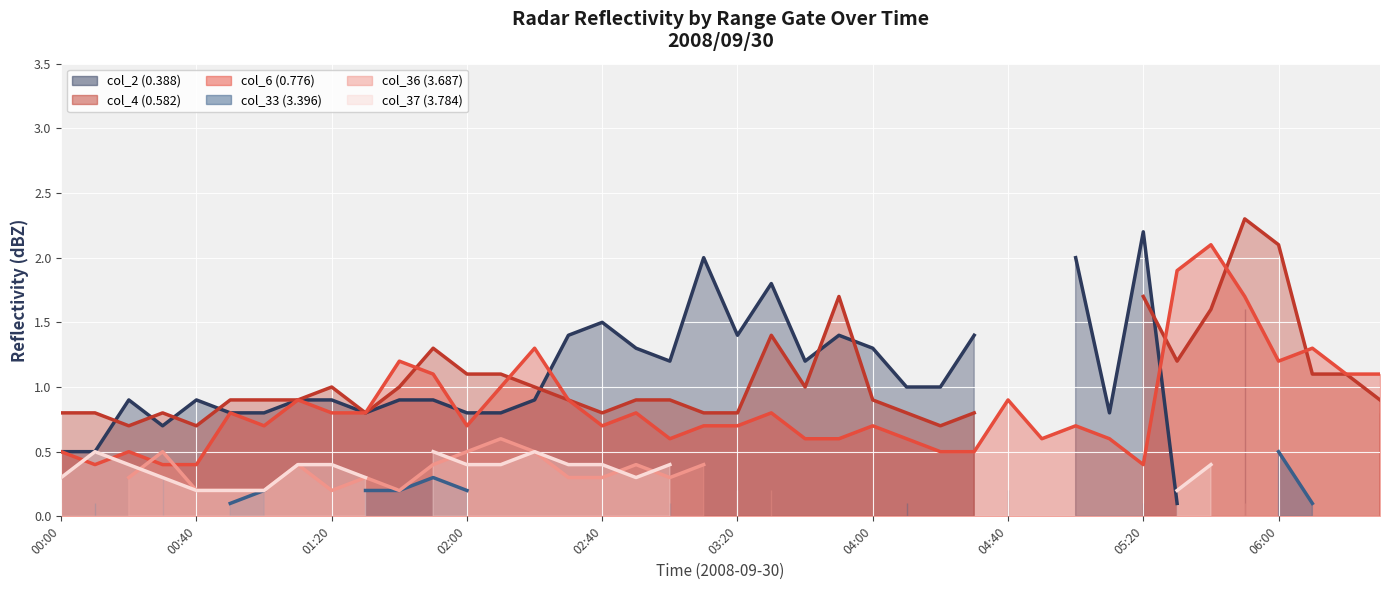

How many positive values does the col_37 (3.784) series have?

21